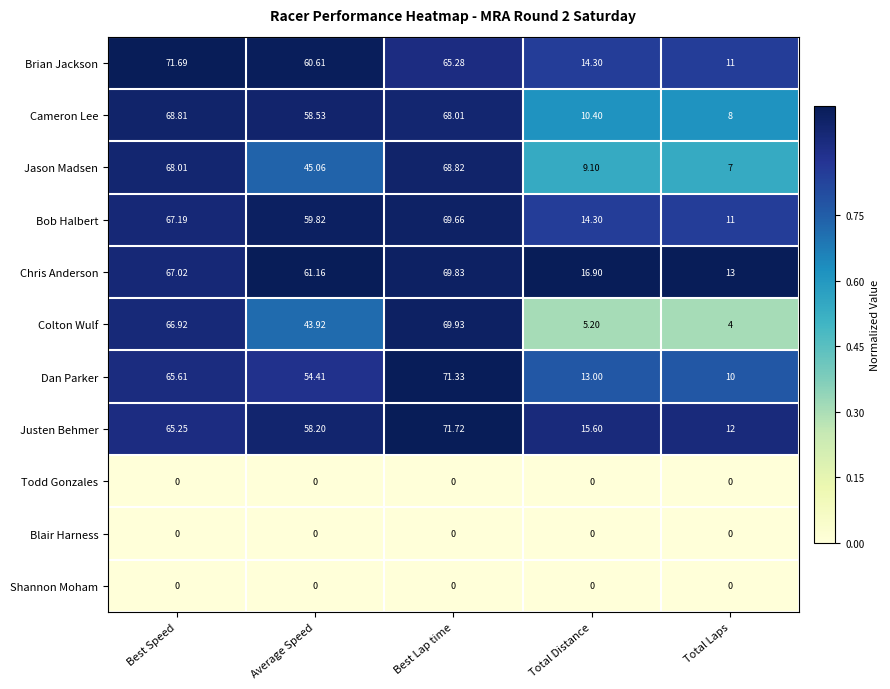

What is the greatest value displayed?

71.7